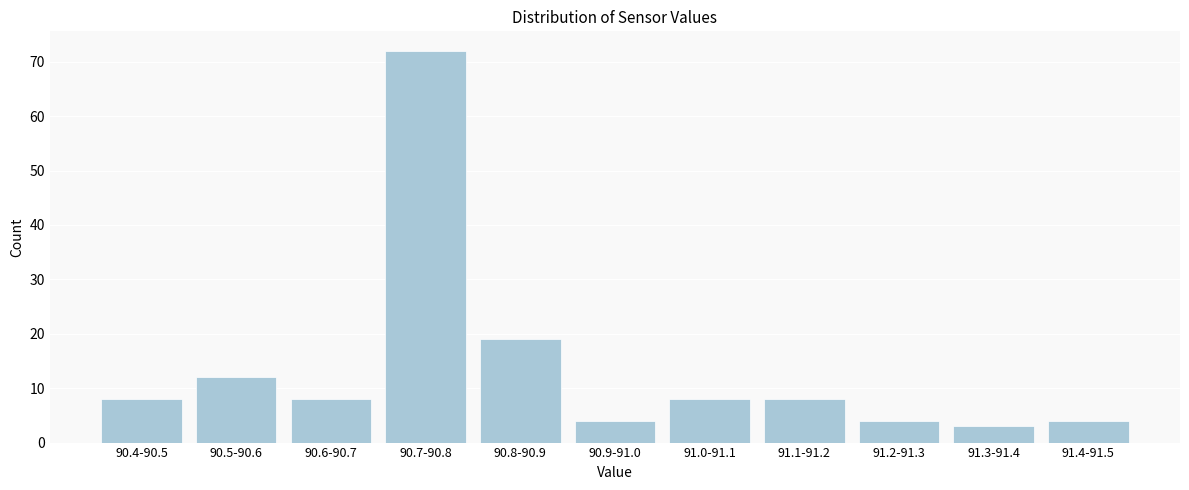

Reading left to right, transcribe all the data shown in this chart.

8	12	8	72	19	4	8	8	4	3	4